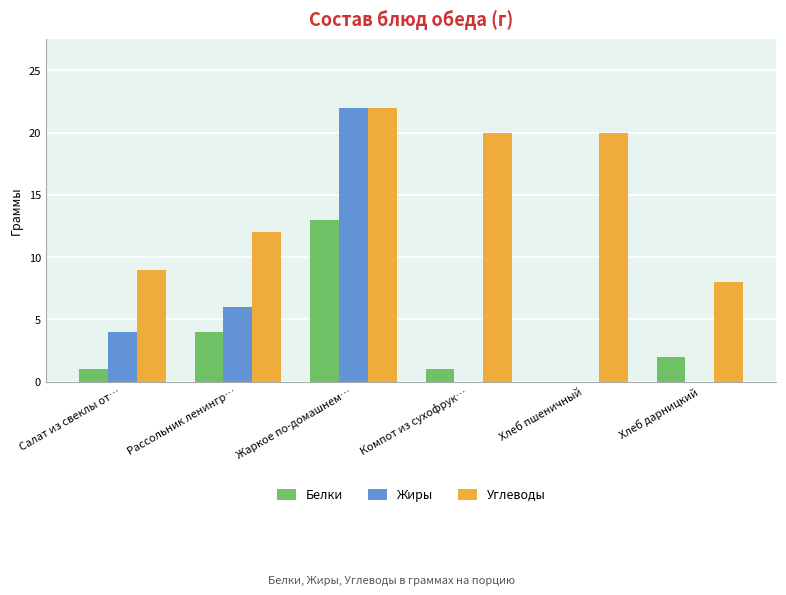

Which series has the widest spread of values?

Жиры